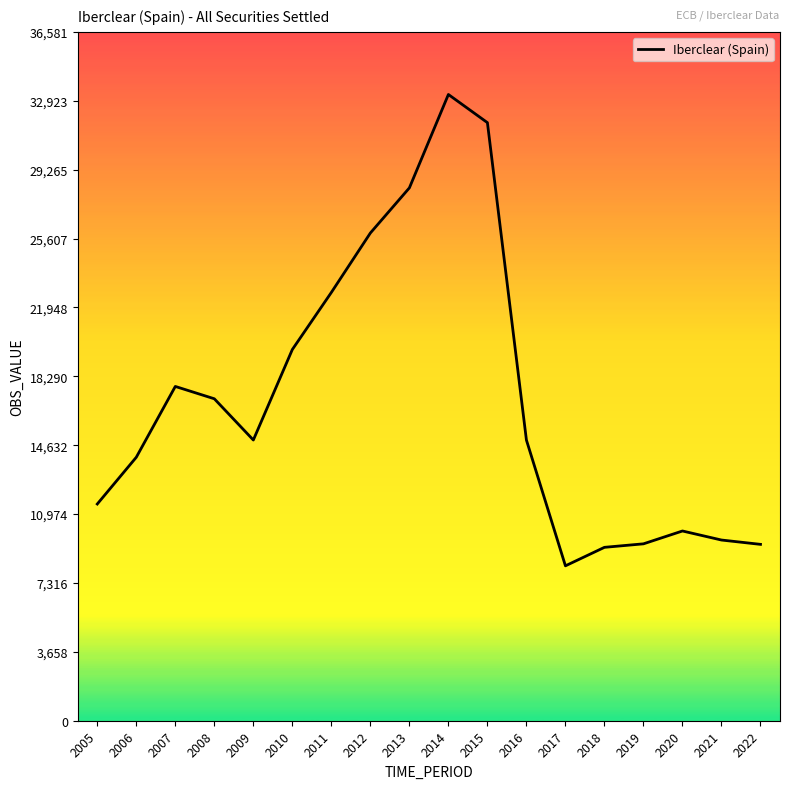

What is the difference between the maximum and minimum values?

25030